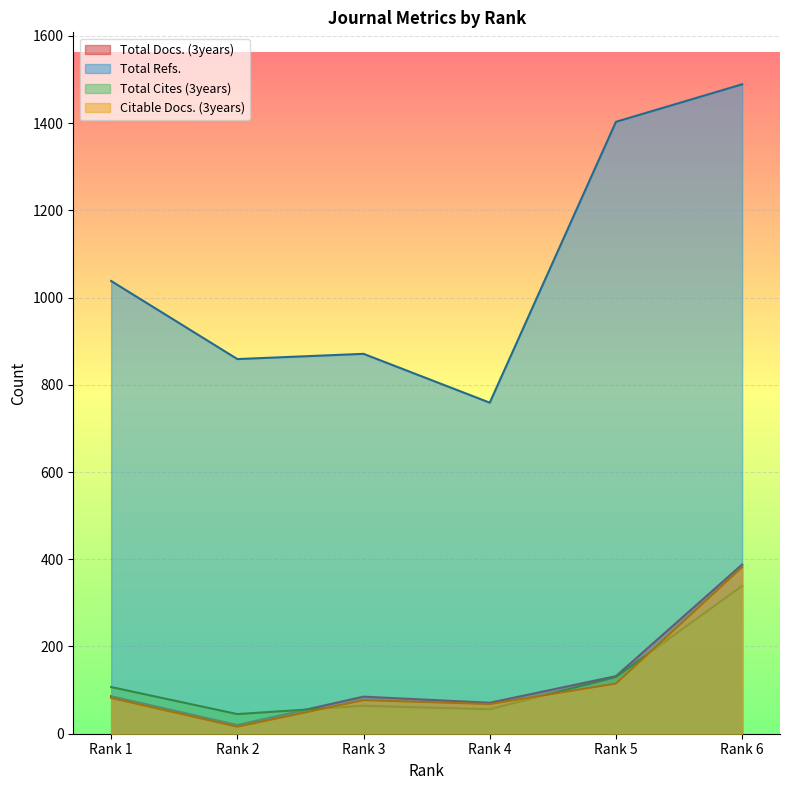

The value of Citable Docs. (3years) at Rank 3 is 51. True or false?

False